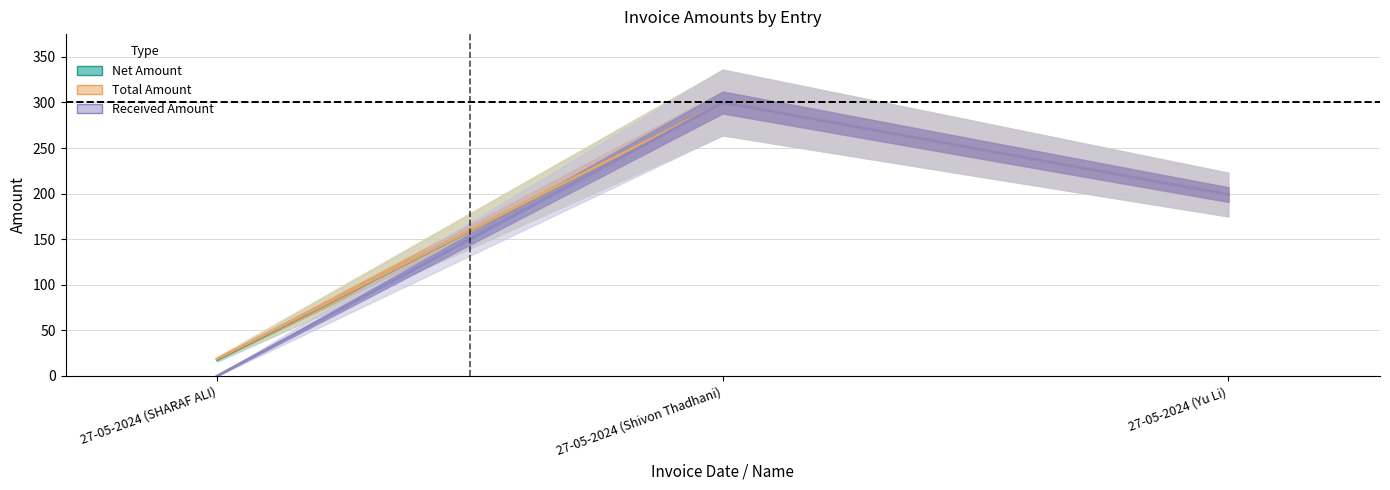

What position from the right is 27-05-2024 (SHARAF ALI)?

3